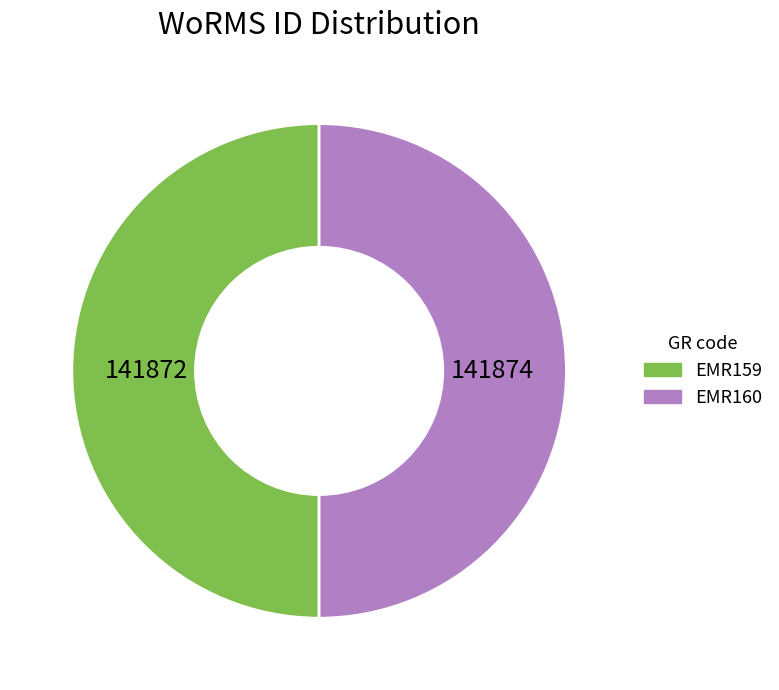

Is the sum of EMR160 and EMR159 greater than half?

Yes